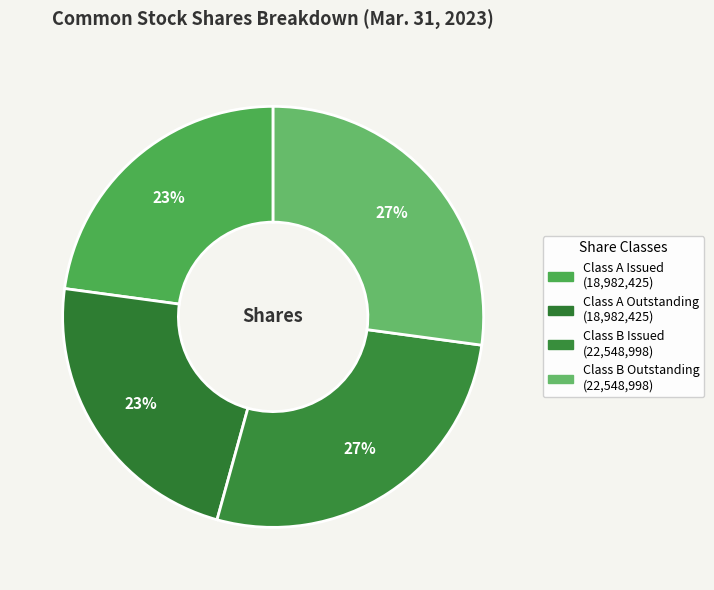

Count the number of slices in the pie.

4